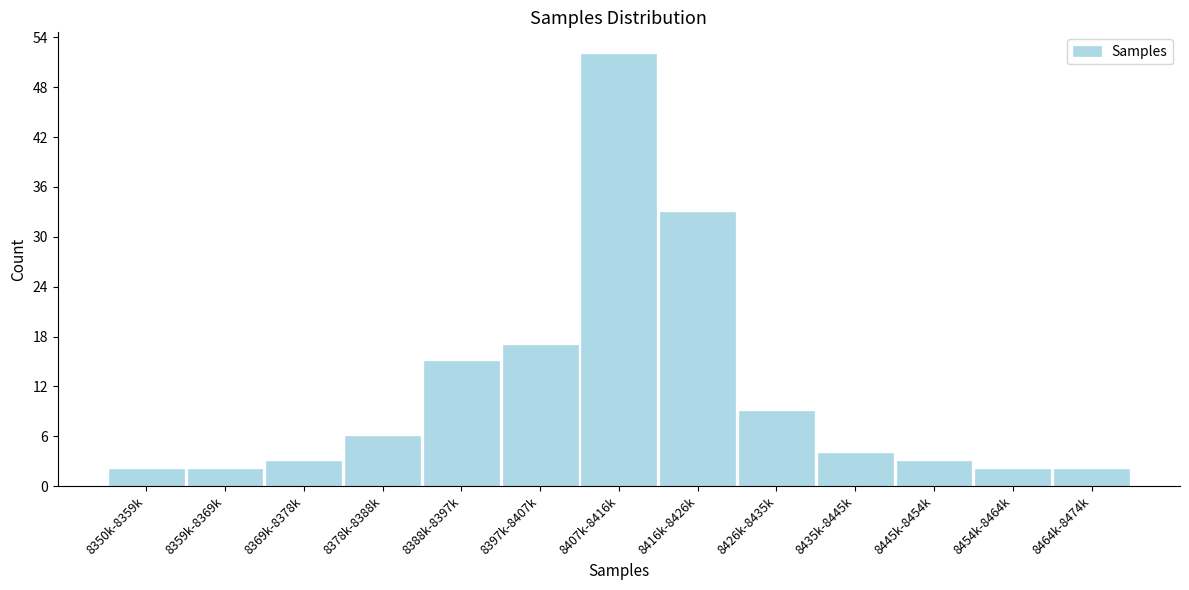

Reading left to right, list all the values displayed in this chart.

8350k-8359k=2	8359k-8369k=2	8369k-8378k=3	8378k-8388k=6	8388k-8397k=15	8397k-8407k=17	8407k-8416k=52	8416k-8426k=33	8426k-8435k=9	8435k-8445k=4	8445k-8454k=3	8454k-8464k=2	8464k-8474k=2